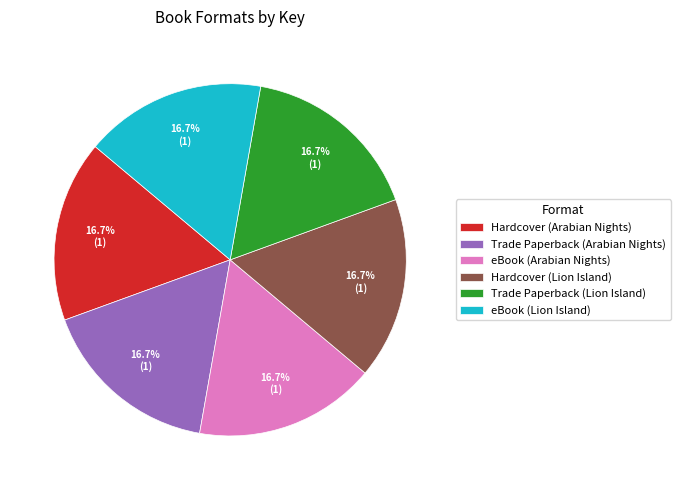

To the nearest percent, what is the combined percentage of Hardcover (Lion Island) and Trade Paperback (Lion Island)?

33%